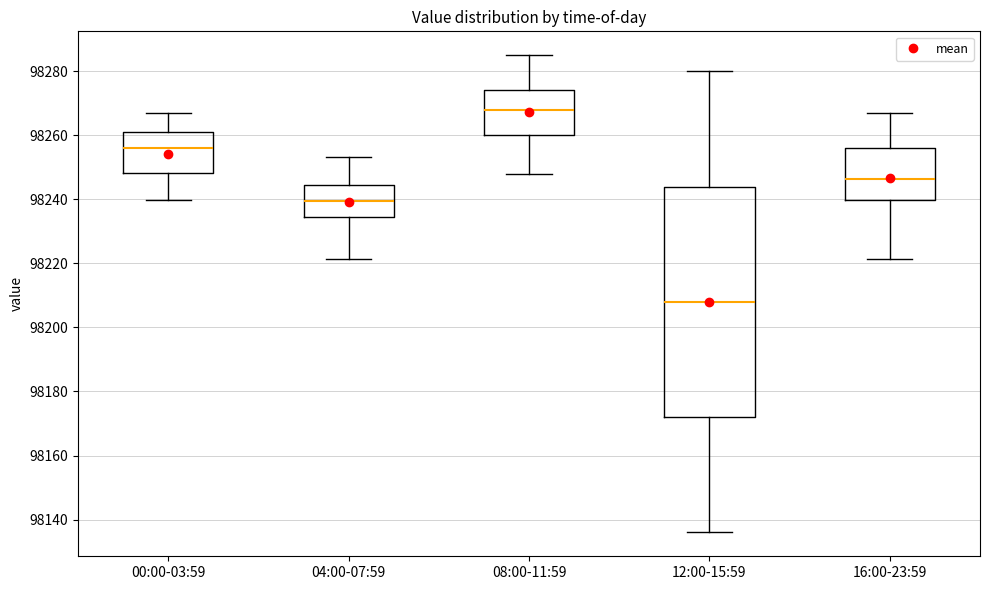

Reading left to right, read every box against the y-axis: the position of its median line, the range the box covers, and the ends of its whiskers. The values are not printed on the chart, so give them approximately, as read against the axis.

00:00-03:59: median 98256, box 98248 to 98262, whiskers 98240 to 98266
04:00-07:59: median 98240, box 98234 to 98244, whiskers 98222 to 98254
08:00-11:59: median 98268, box 98260 to 98274, whiskers 98248 to 98286
12:00-15:59: median 98208, box 98172 to 98244, whiskers 98136 to 98280
16:00-23:59: median 98246, box 98240 to 98256, whiskers 98222 to 98266